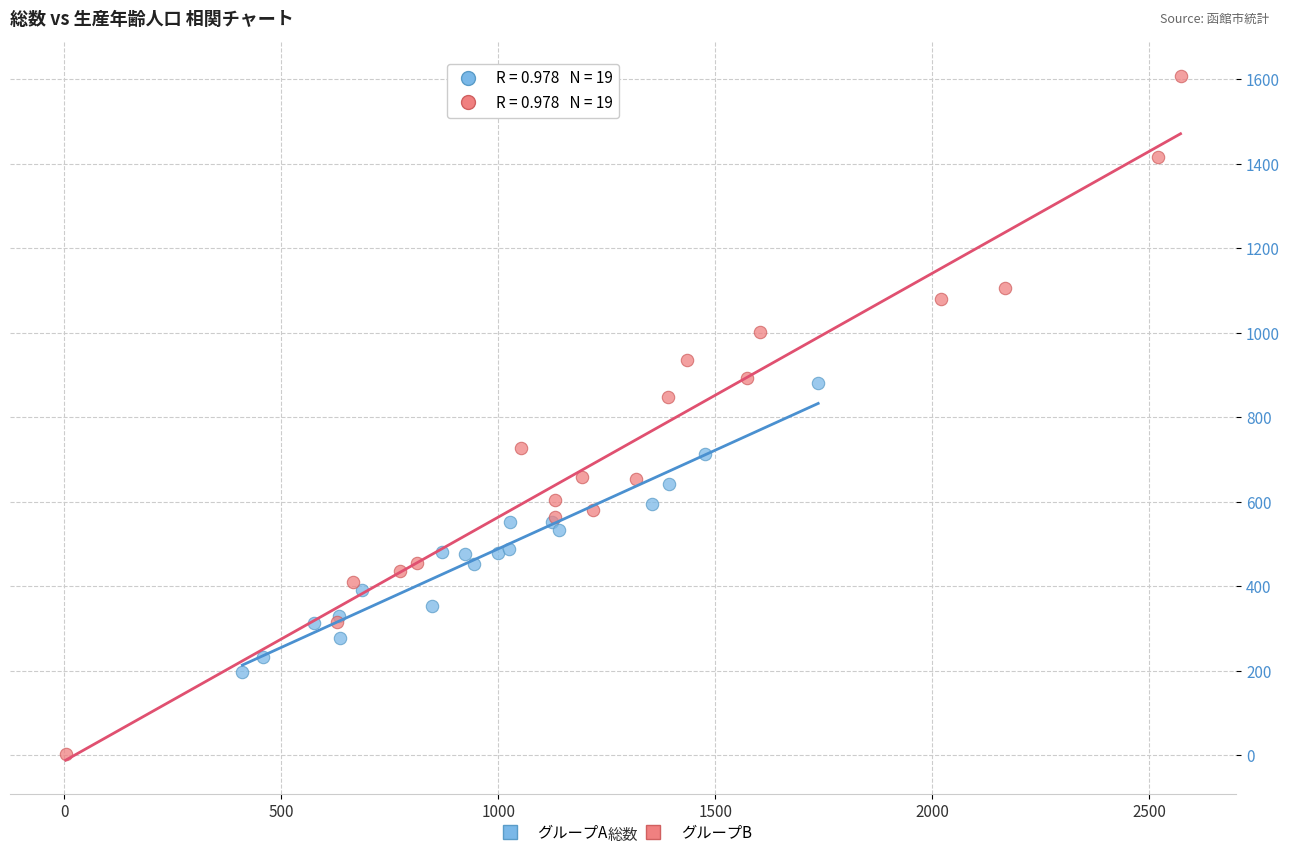

Which series reaches the maximum Y coordinate?

グループB